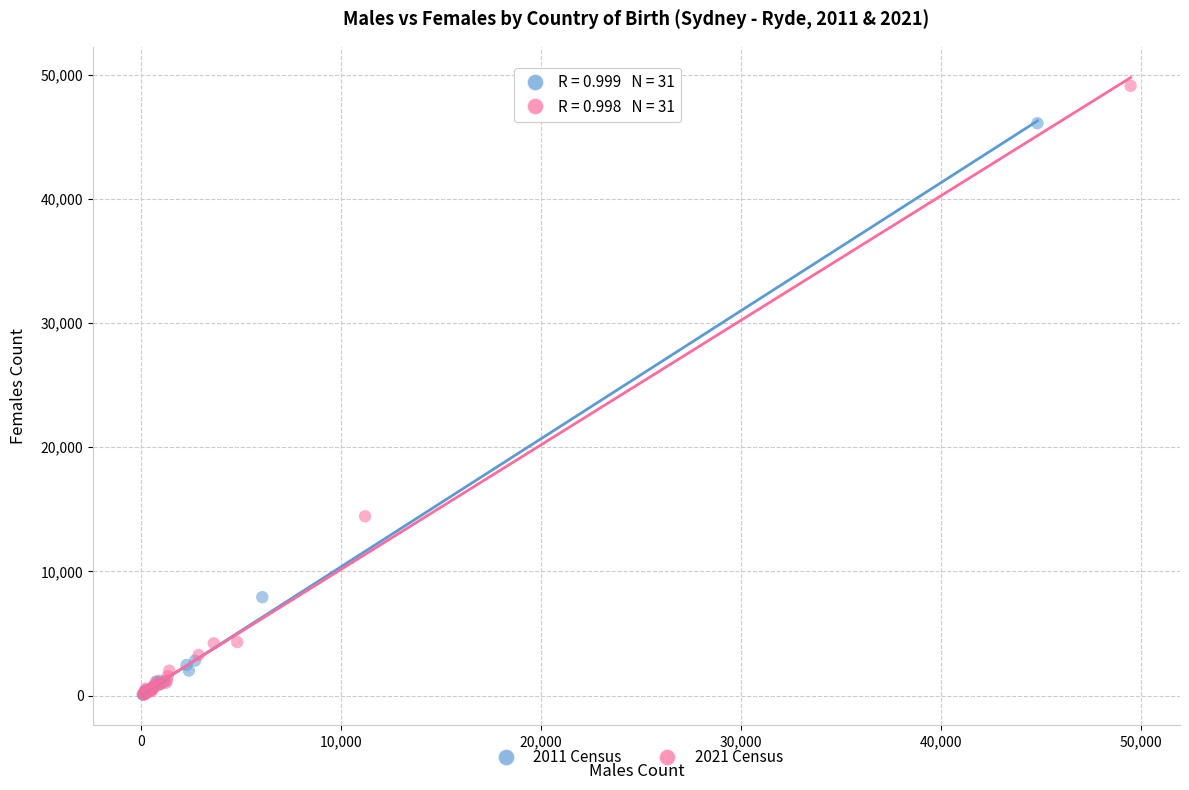

Which series has the widest spread of Y values?

2021 Census